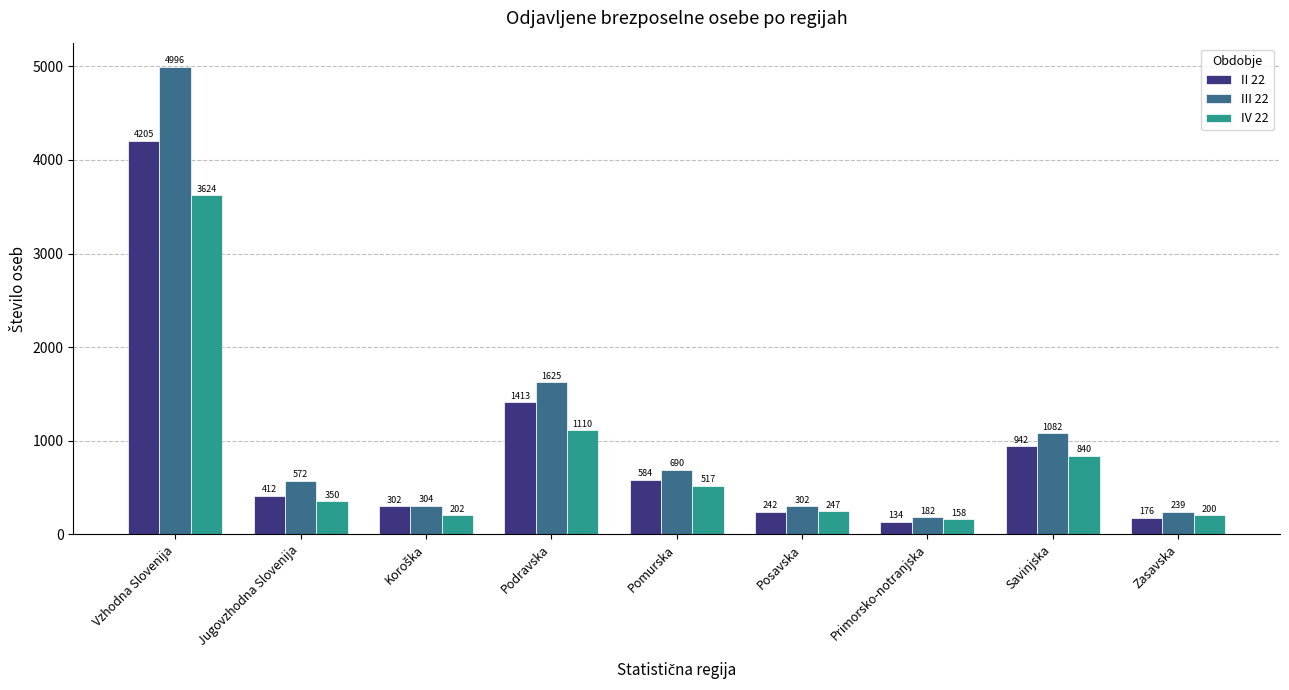

At which category is the sum across all series the highest?

Vzhodna Slovenija